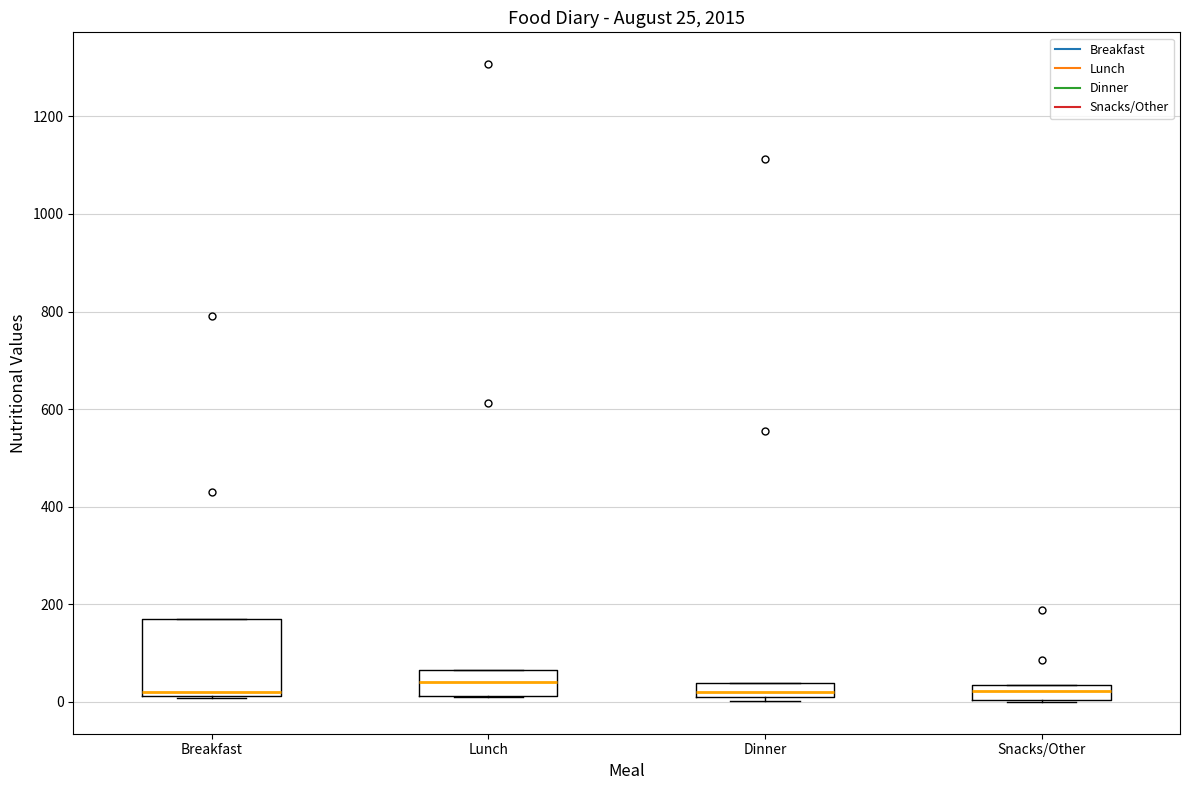

Which box is the tallest, from its lower edge to its upper edge?

Breakfast